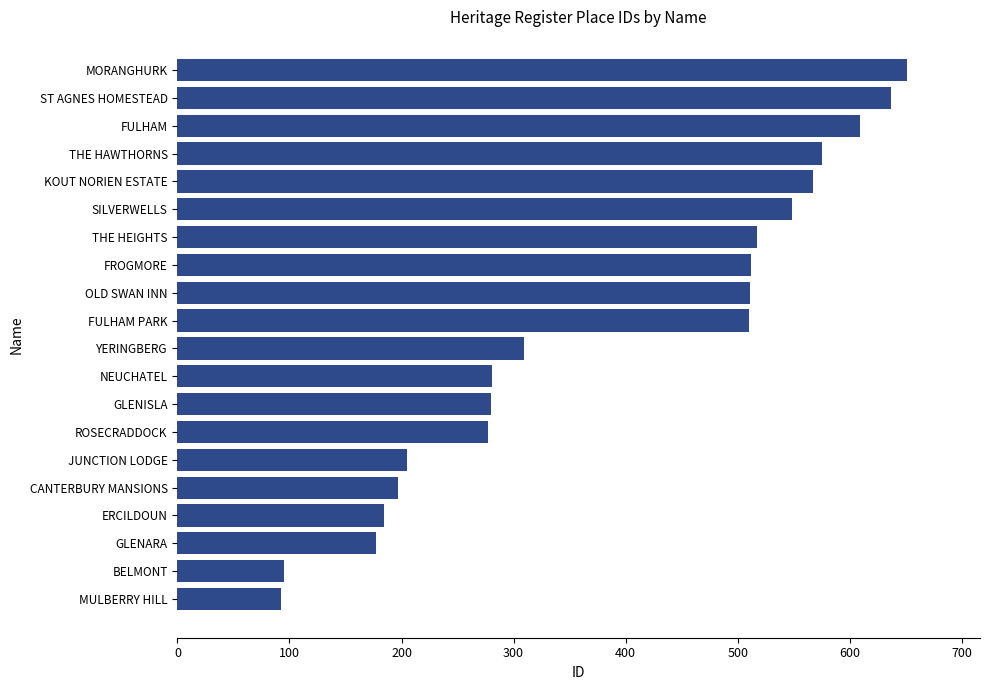

Approximately how many times larger is the value at OLD SWAN INN compared to YERINGBERG?

1.7